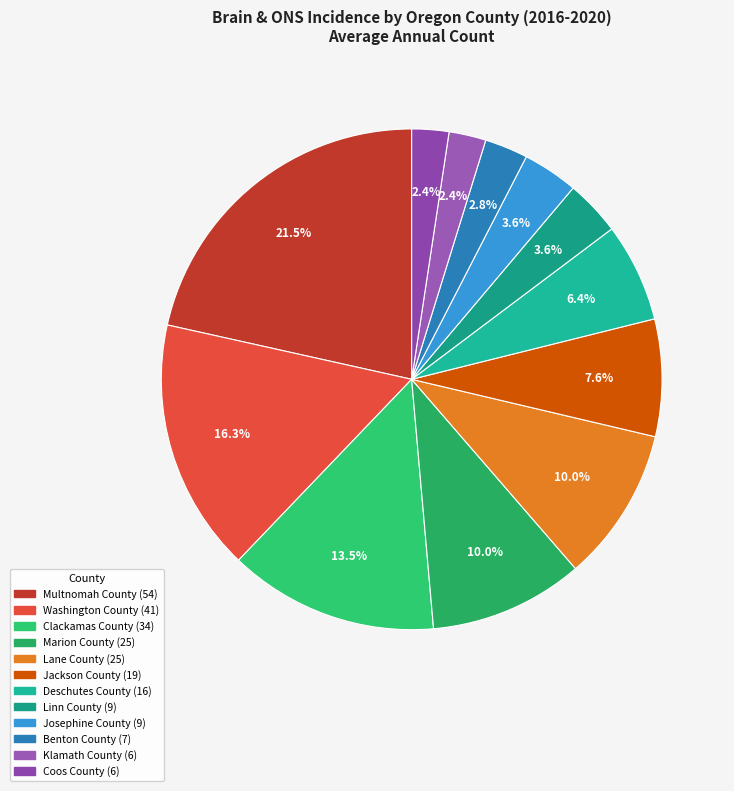

Combined, do Jackson County and Klamath County account for over 50%?

No